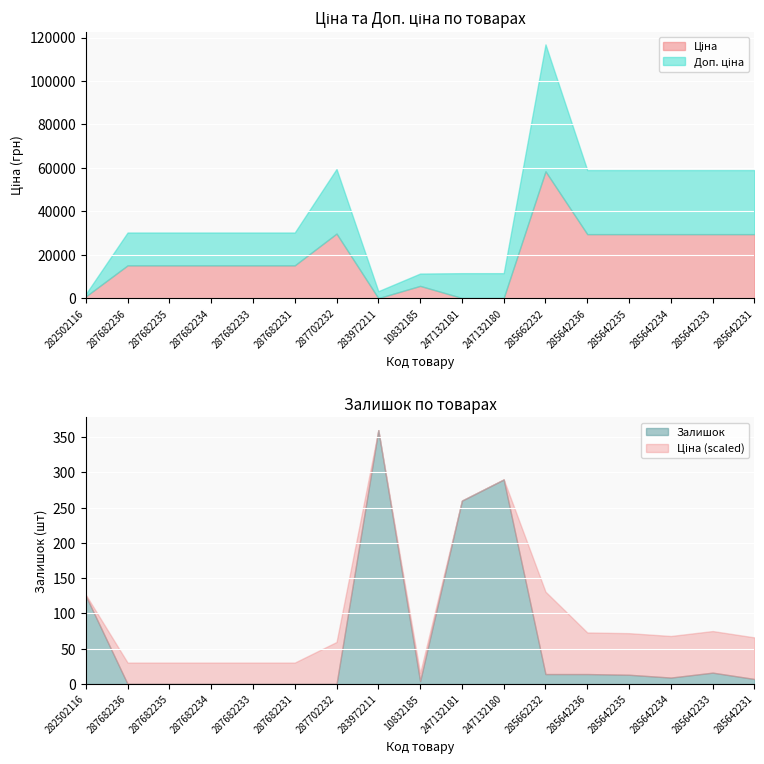

Reading left to right, list all the values displayed in this chart.

Ціна: 282502116=818.5	287682236=15120.0	287682235=15120.0	287682234=15120.0	287682233=15120.0	287682231=15120.0	287702232=29747.2	283972211=32.0	10832185=5673.8	247132181=114.1	247132180=114.1	285662232=58426.5	285642236=29491.5	285642235=29491.5	285642234=29491.5	285642233=29491.5	285642231=29491.5
Доп. ціна: 282502116=1109.2	287682236=15120.0	287682235=15120.0	287682234=15120.0	287682233=15120.0	287682231=15120.0	287702232=29747.2	283972211=3205.0	10832185=5673.8	247132181=11410.0	247132180=11410.0	285662232=58426.5	285642236=29491.5	285642235=29491.5	285642234=29491.5	285642233=29491.5	285642231=29491.5
Залишок: 282502116=125.0	287682236=0.0	287682235=0.0	287682234=0.0	287682233=0.0	287682231=0.0	287702232=0.0	283972211=360.0	10832185=4.0	247132181=260.0	247132180=290.0	285662232=14.0	285642236=14.0	285642235=13.0	285642234=9.0	285642233=16.0	285642231=7.0